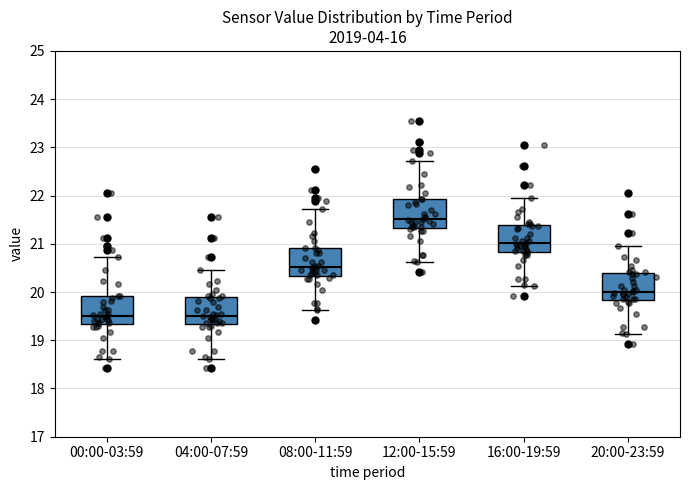

Which box has the highest median line?

12:00-15:59